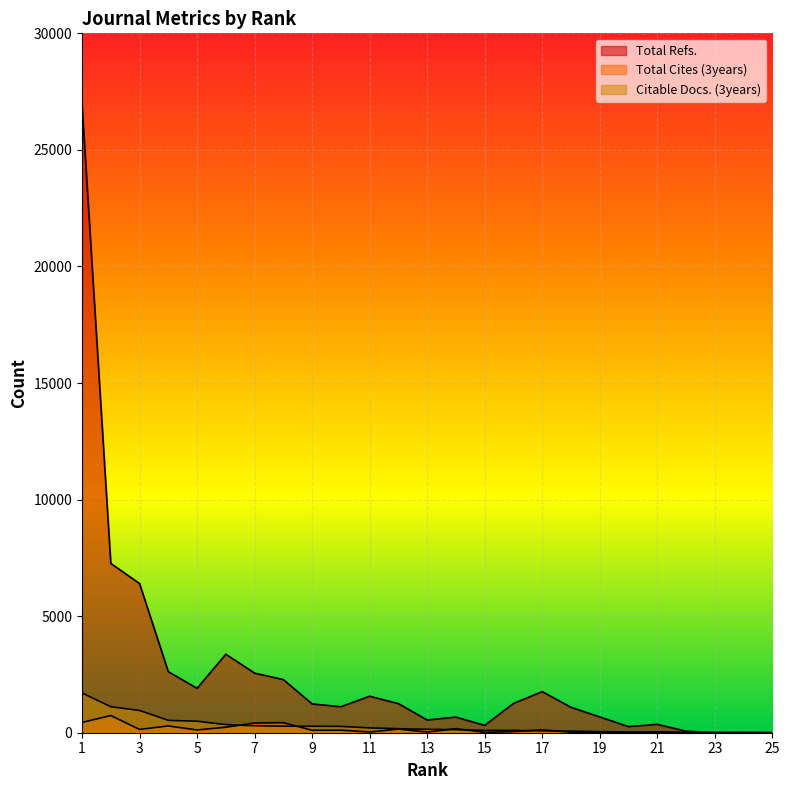

List the series in order of their peak value, highest first.

Total Refs., Citable Docs. (3years), Total Cites (3years)